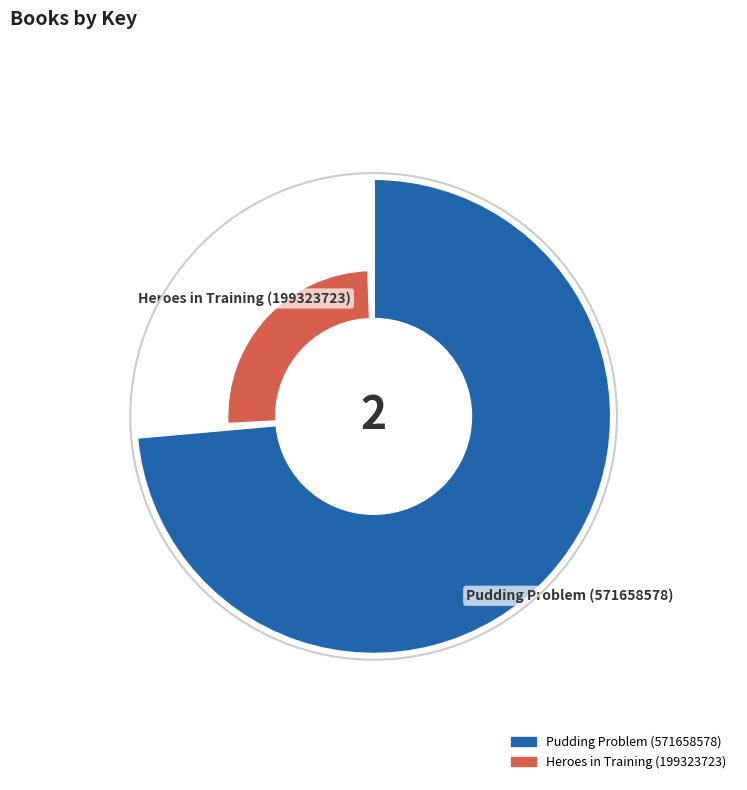

What is the smallest slice in the pie chart?

Heroes in Training (199323723)